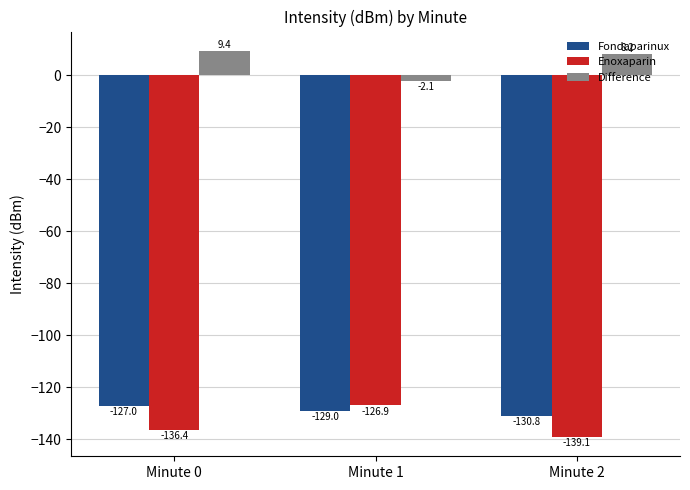

At which label does Enoxaparin reach its minimum?

Minute 2